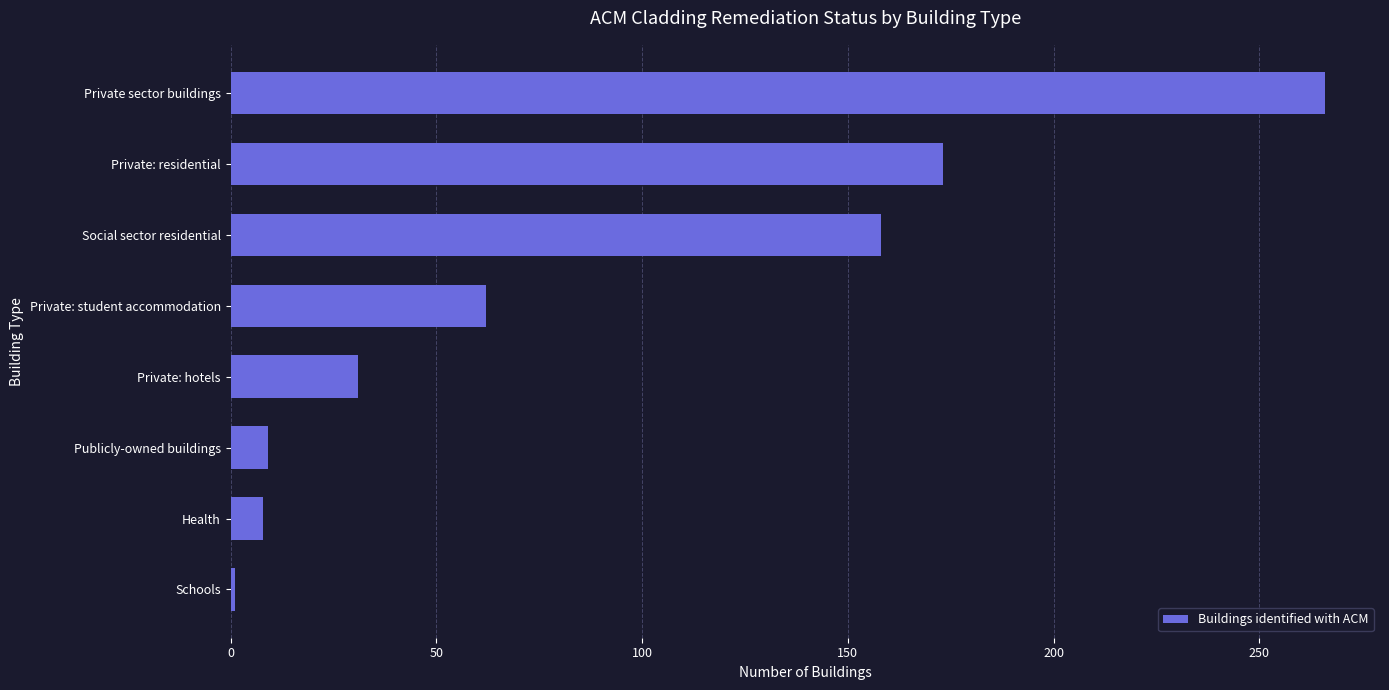

What is the difference between the maximum and second lowest values?

258